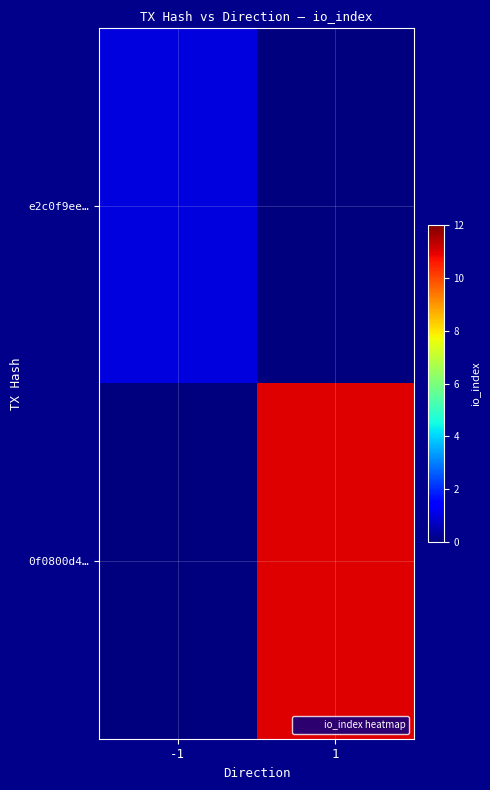

Reading left to right, what are all the values shown in this chart?

e2c0f9ee…: -1=1	1=0
0f0800d4…: -1=0	1=11